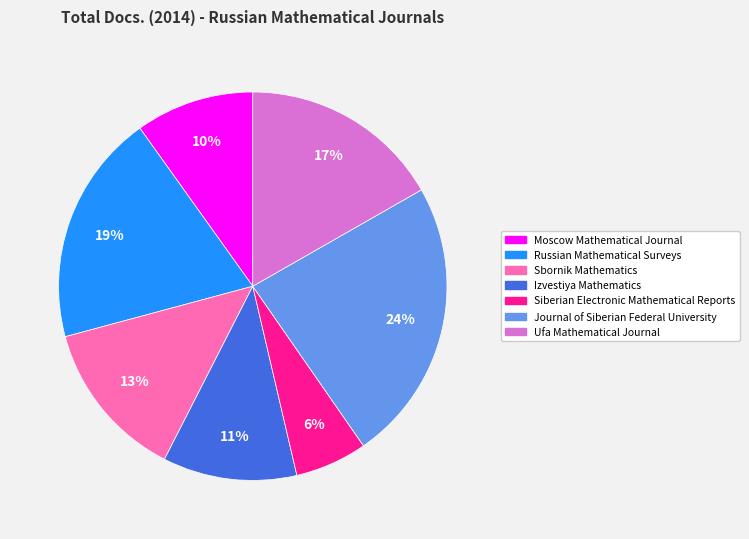

Does any single category account for the majority?

No